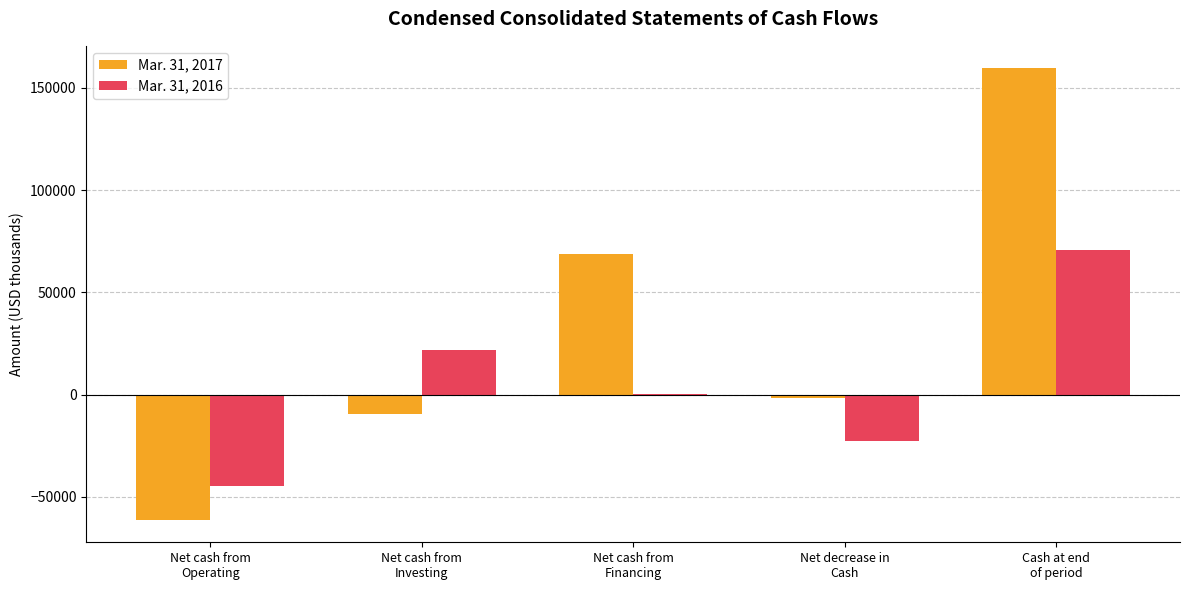

What is the greatest value displayed?

159501